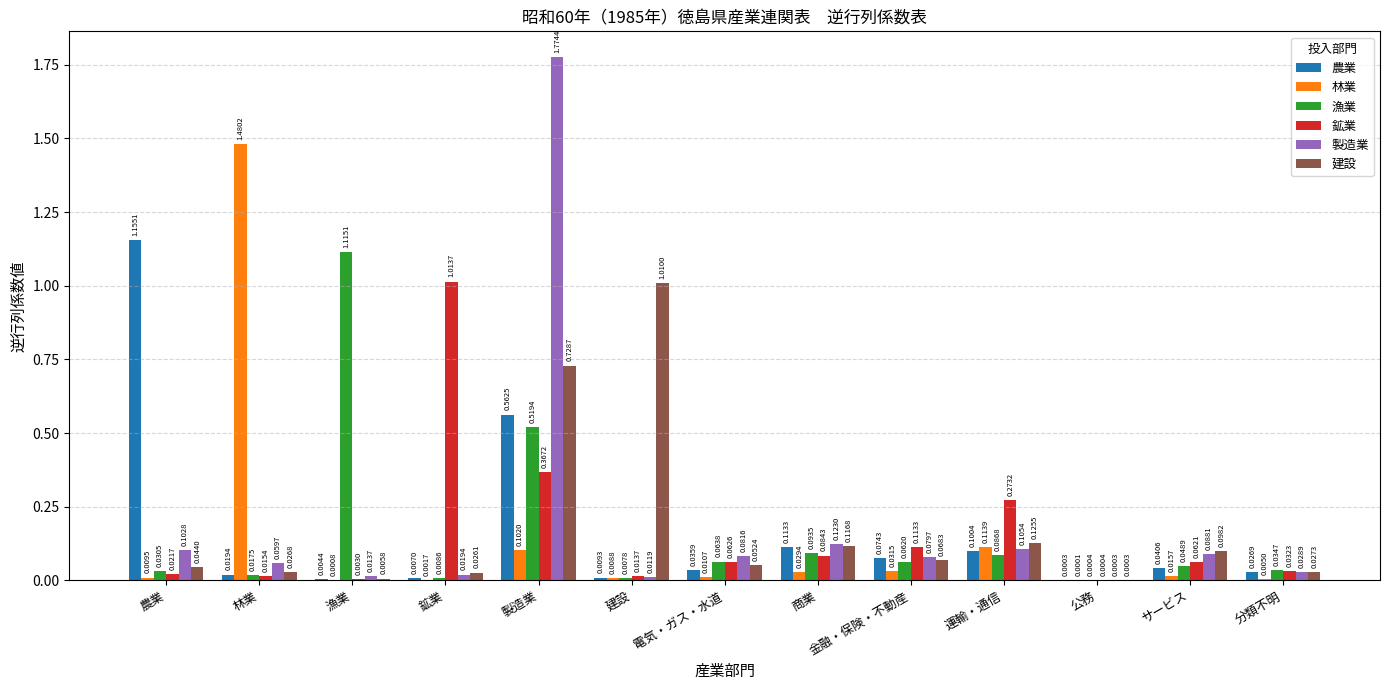

Which category has the highest value in the 漁業 series?

漁業